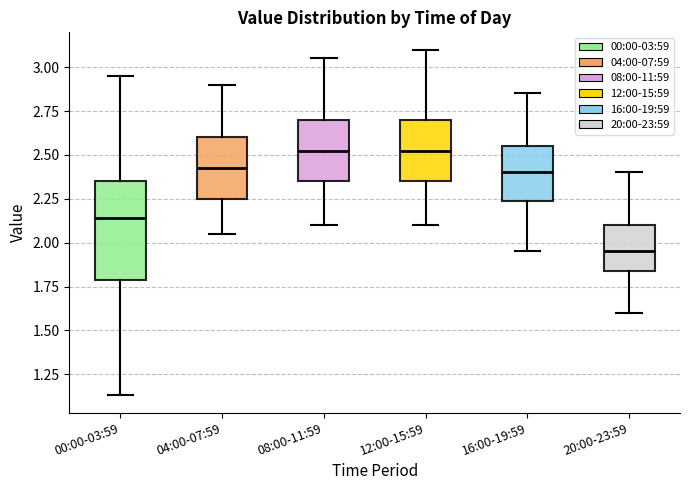

Reading left to right, transcribe this box plot: for each box, give where its median line is, the range the box spans, and where its two whiskers end, as read against the y-axis. The values are not printed on the chart, so give them approximately, as read against the axis.

00:00-03:59: median 2.15, box 1.80 to 2.35, whiskers 1.15 to 2.95
04:00-07:59: median 2.45, box 2.25 to 2.60, whiskers 2.05 to 2.90
08:00-11:59: median 2.55, box 2.35 to 2.70, whiskers 2.10 to 3.05
12:00-15:59: median 2.55, box 2.35 to 2.70, whiskers 2.10 to 3.10
16:00-19:59: median 2.40, box 2.25 to 2.55, whiskers 1.95 to 2.85
20:00-23:59: median 1.95, box 1.85 to 2.10, whiskers 1.60 to 2.40